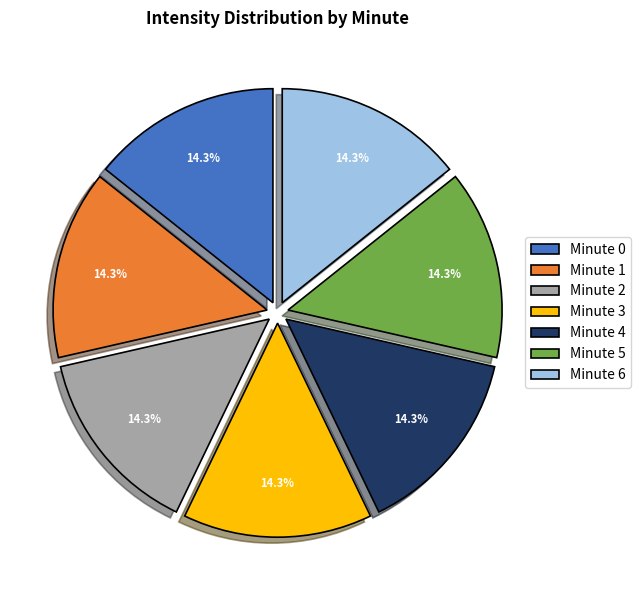

Approximately how many times larger is the value at Minute 2 compared to Minute 6?

1.0